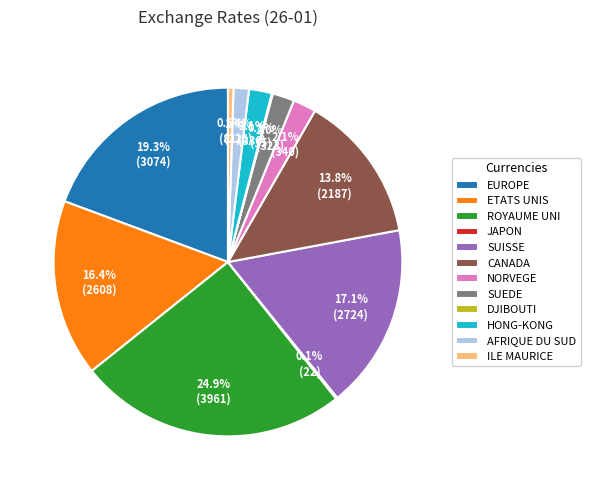

Which slice is the largest?

ROYAUME UNI